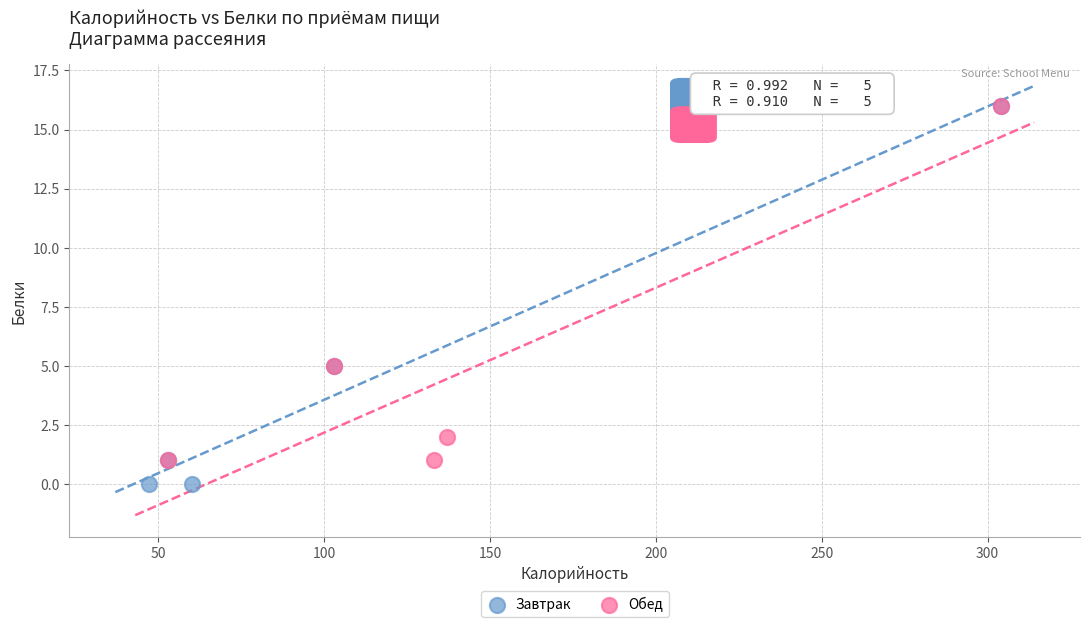

Which series contains the lowest Y value?

Завтрак